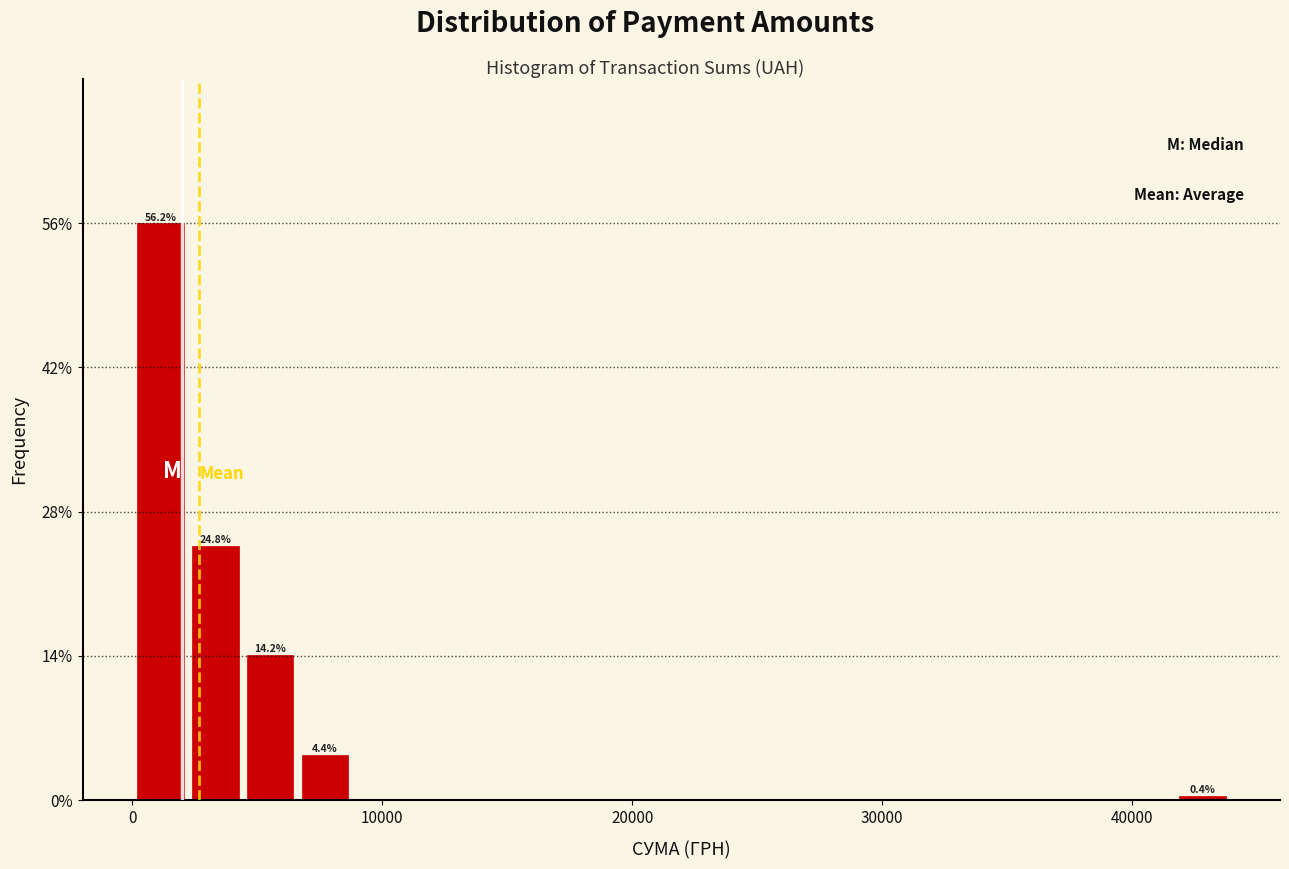

Around what value on the x-axis is the tallest bar? Give the approximate position of its centre, as read against the axis.

1000